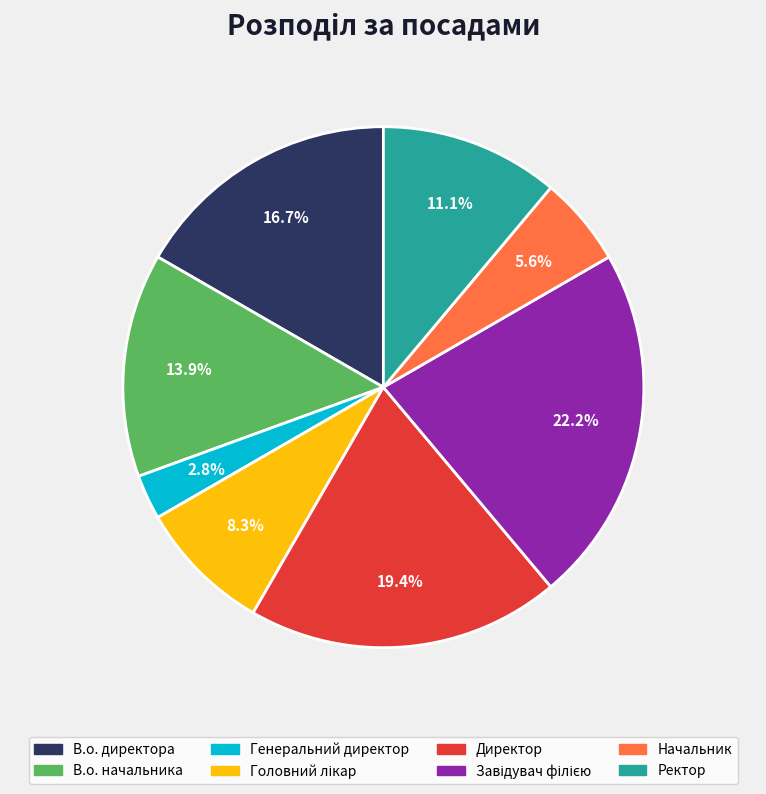

Combined, do Генеральний директор and Начальник account for over 50%?

No